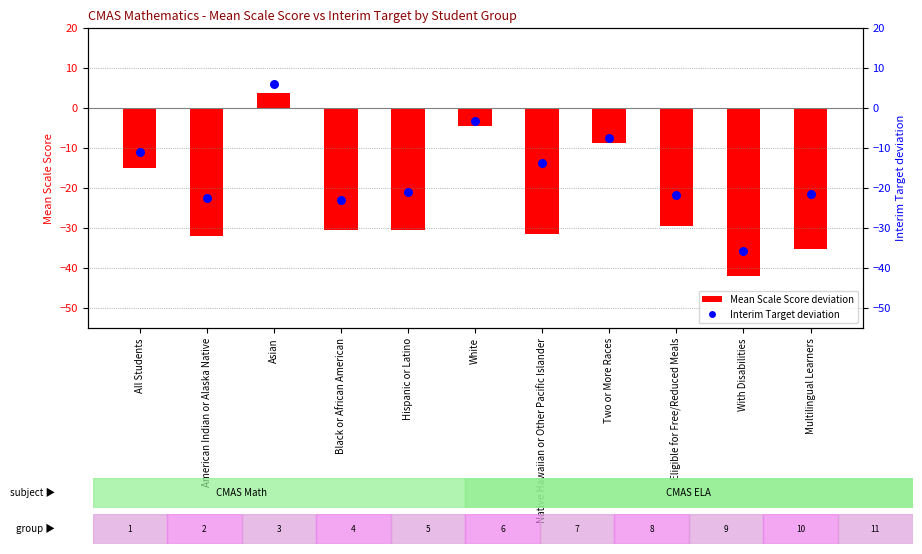

Which series has the largest total across all categories?

Interim Target deviation